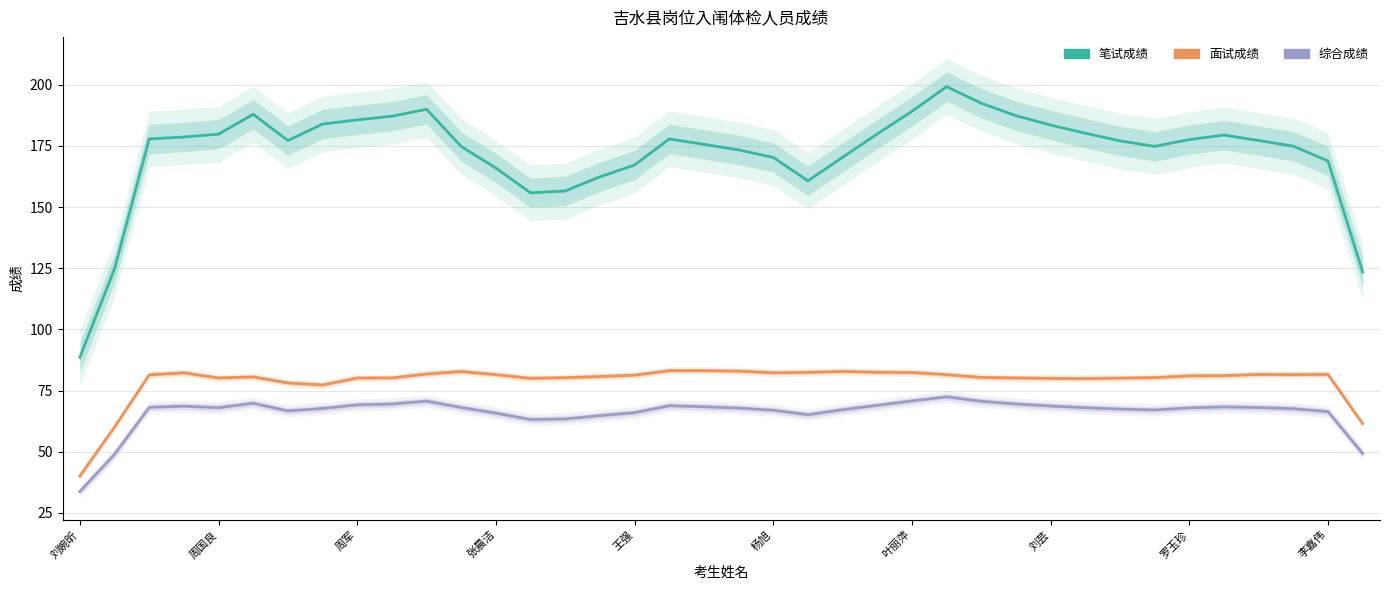

List the series in order of their peak value, highest first.

笔试成绩, 面试成绩, 综合成绩